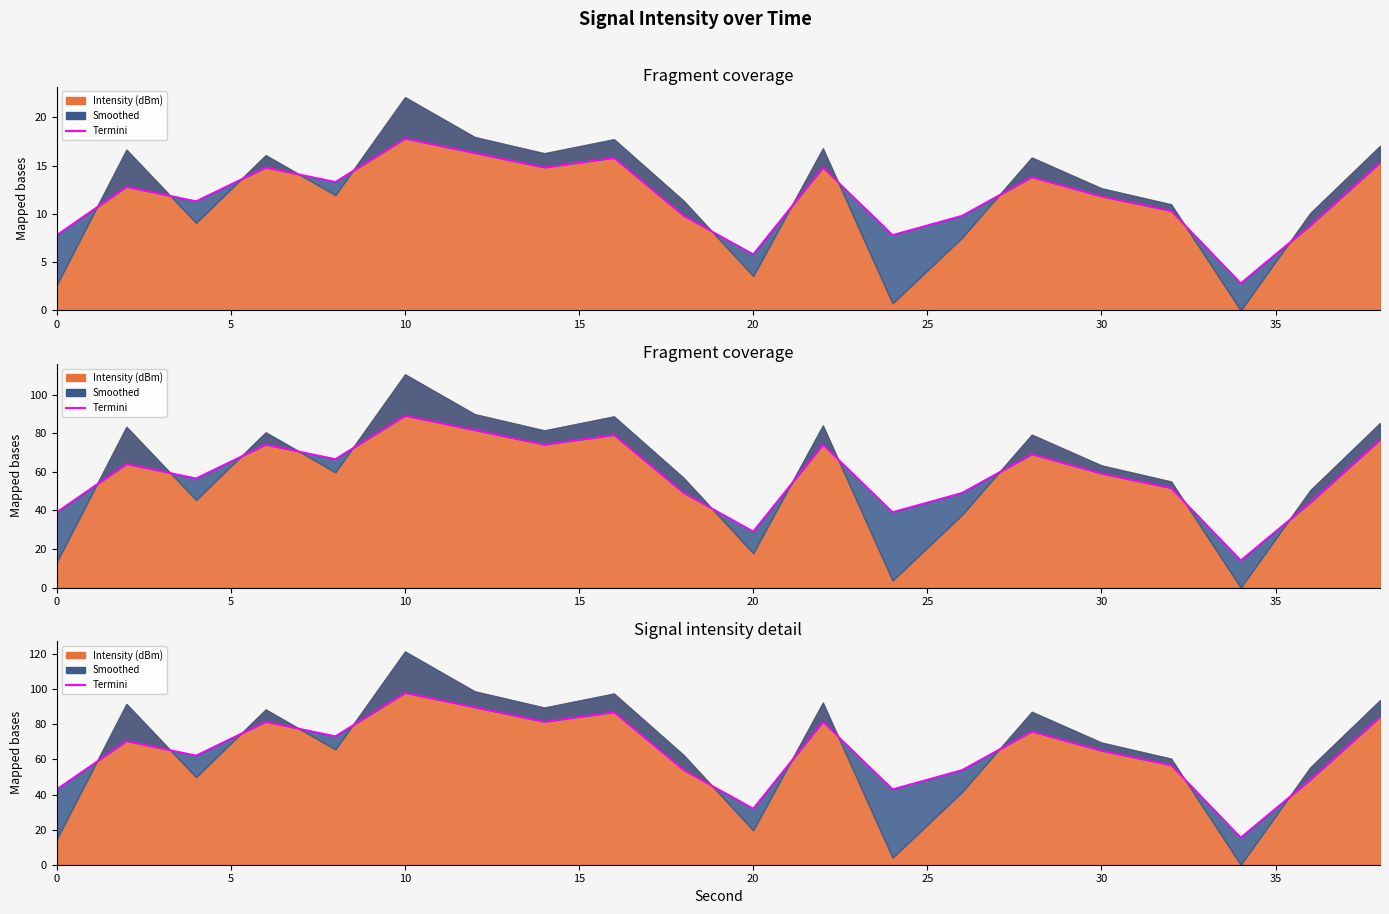

How many values are below 70?

10